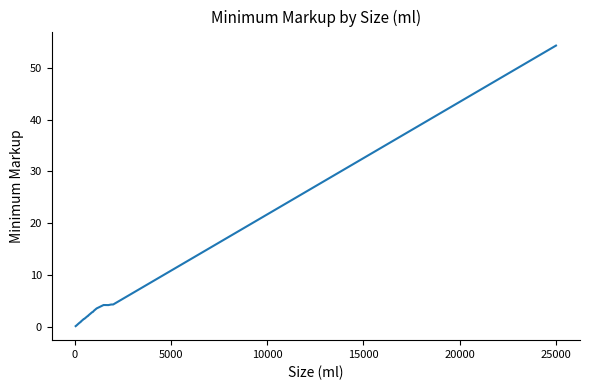

What is the minimum value shown in the chart?

0.2